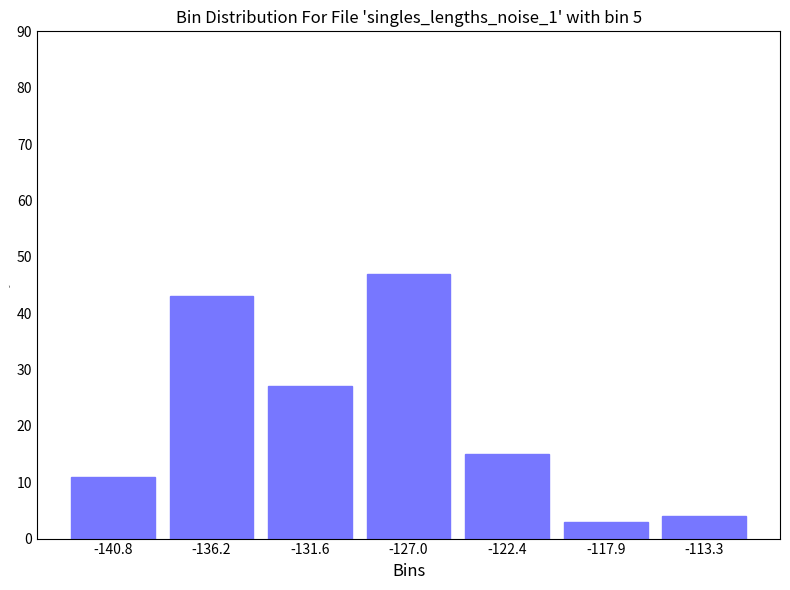

Reading left to right, list every bar in this chart as the range it spans on the x-axis followed by its height. Neither the bar edges nor the heights are printed on the chart, so give them approximately, as read against the axes.

-143.0 to -138.5: 11
-138.5 to -134.0: 43
-134.0 to -129.5: 27
-129.5 to -124.5: 47
-124.5 to -120.0: 15
-120.0 to -115.5: 3
-115.5 to -111.0: 4